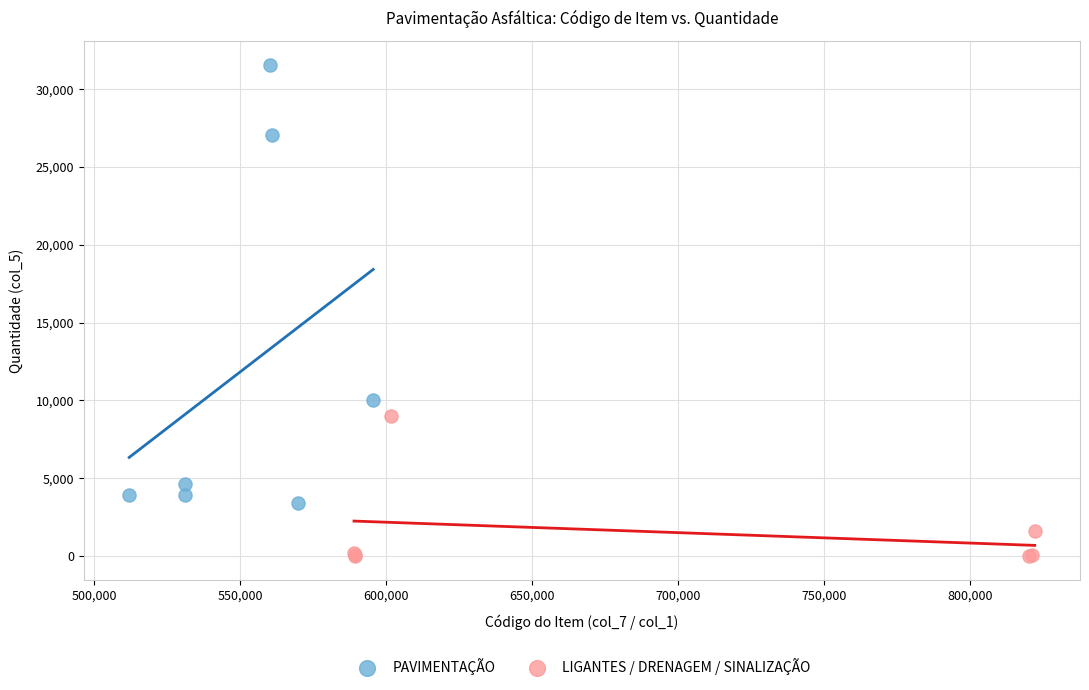

Which series has the largest Y range (max minus min)?

PAVIMENTAÇÃO